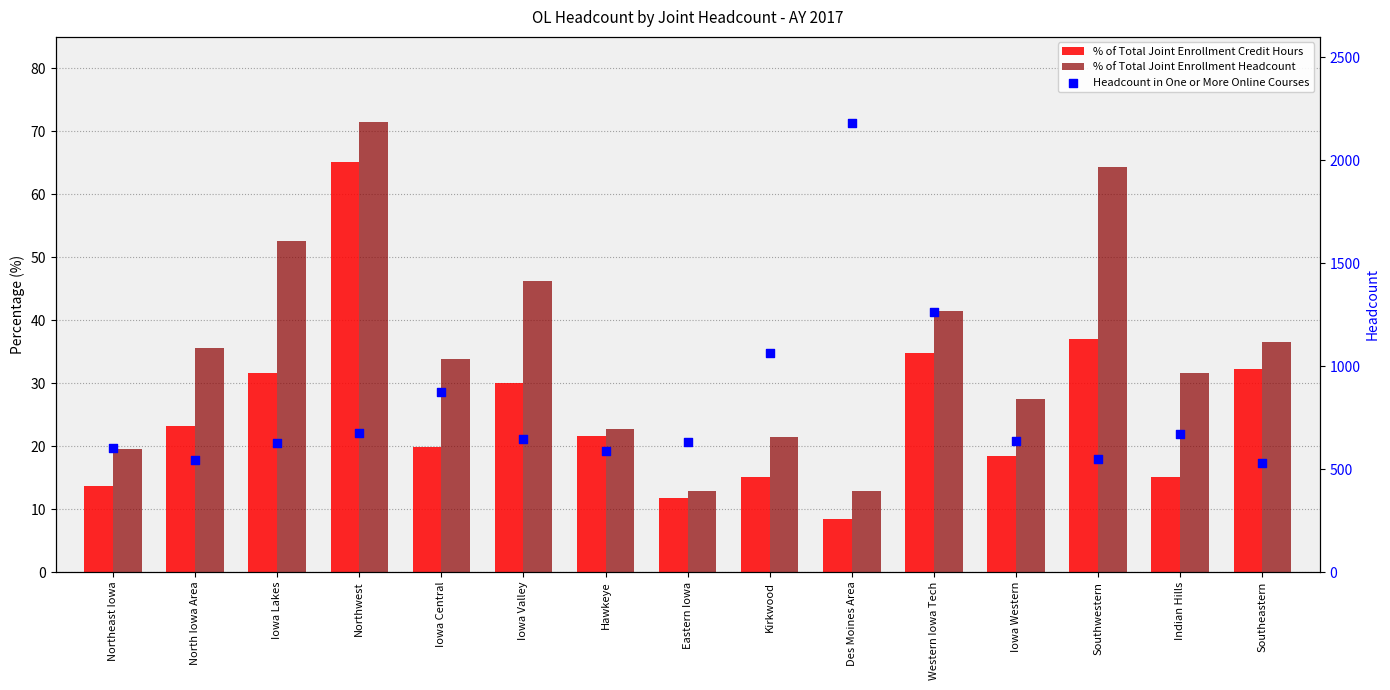

Which series has the largest Y range (max minus min)?

Headcount in One or More Online Courses